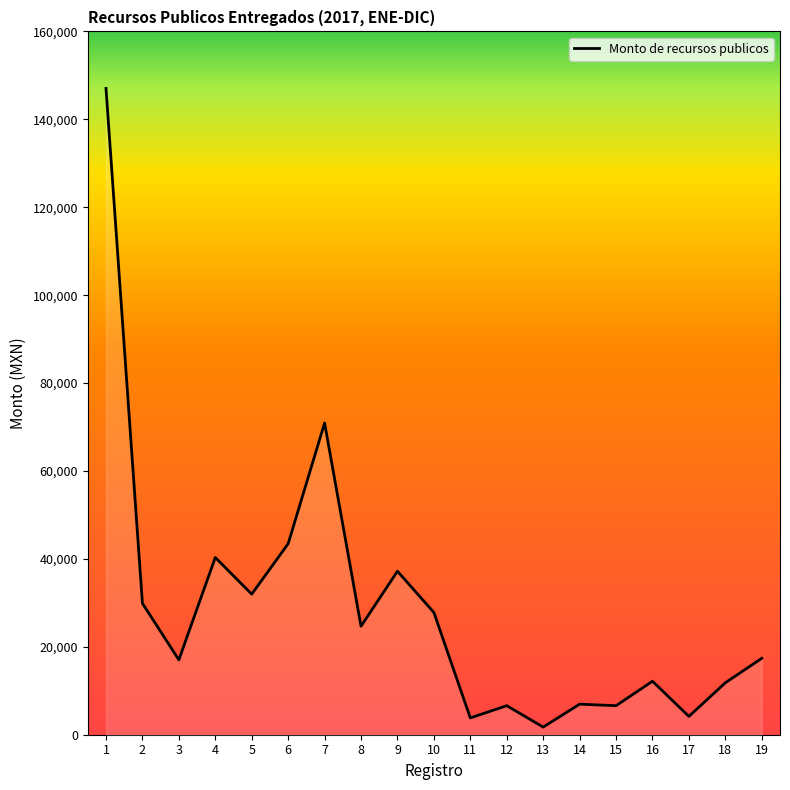

Does the chart have visible grid lines?

No